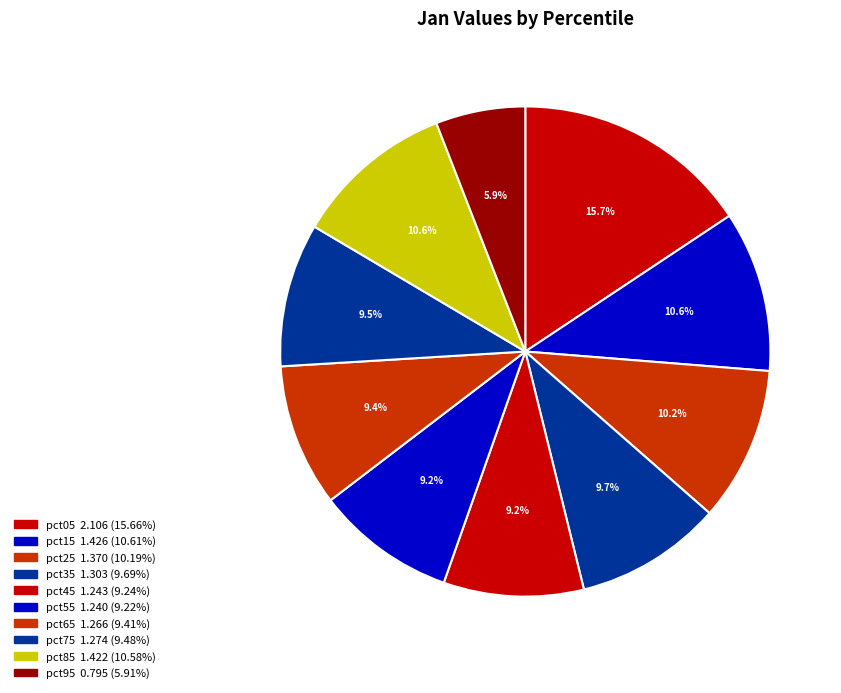

How many segments does this pie chart have?

10